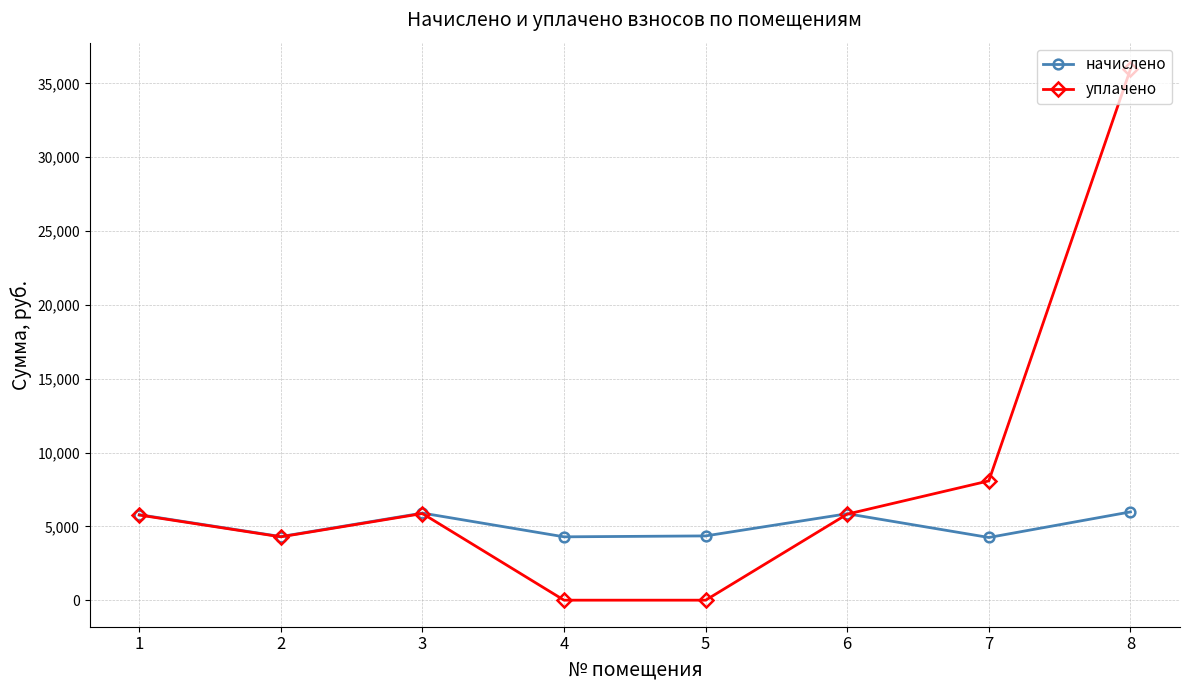

At how many categories does at least one series exceed 23890?

1